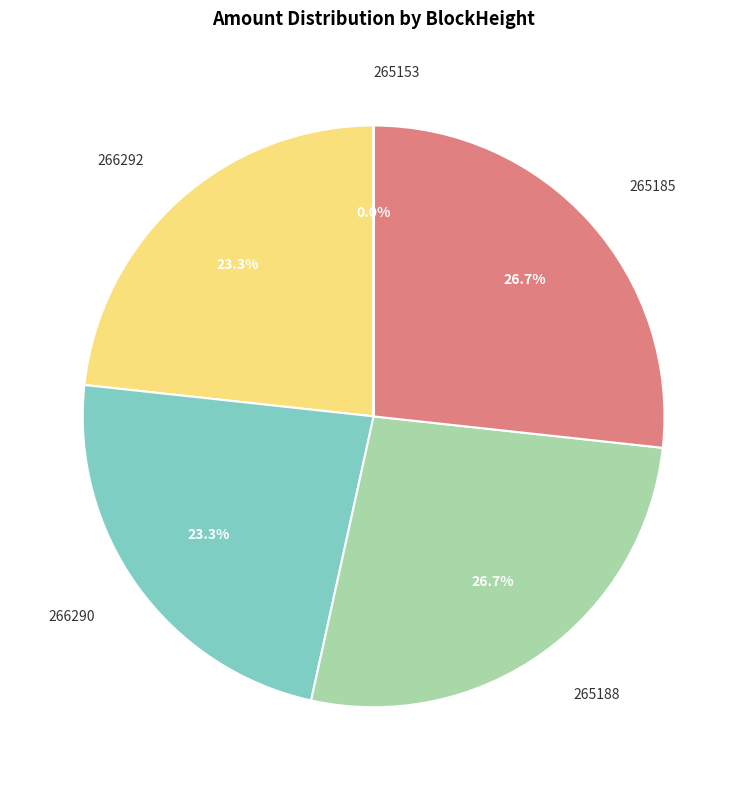

Combined, what portion of the pie is 266292 and 266290?

46.6%